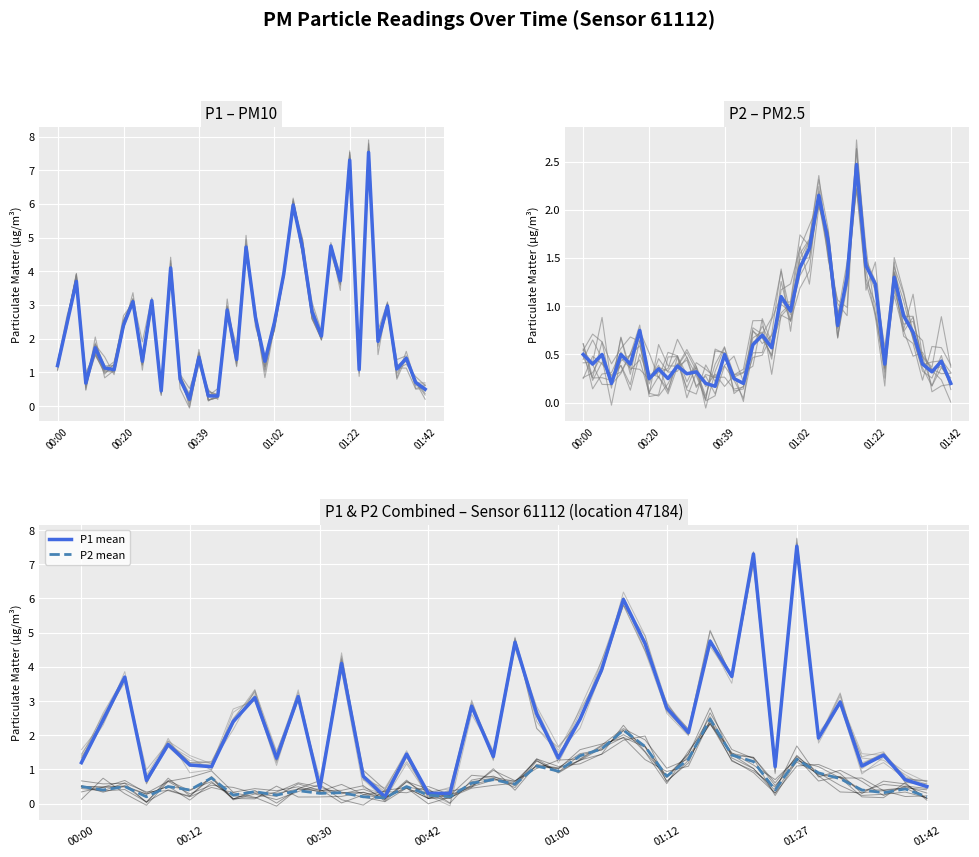

Reading left to right, transcribe all the data shown in this chart.

P1 – PM10 mean: 1.2	2.5	3.7	0.7	1.7	1.1	1.1	2.4	3.1	1.3	3.1	0.5	4.1	0.8	0.2	1.4	0.3	0.3	2.9	1.4	4.7	2.6	1.3	2.5	3.9	6.0	4.7	2.8	2.1	4.8	3.7	7.3	1.1	7.5	1.9	3.0	1.1	1.4	0.7	0.5
P2 – PM2.5 mean: 0.5	0.4	0.5	0.2	0.5	0.4	0.8	0.2	0.3	0.2	0.4	0.3	0.3	0.2	0.2	0.5	0.2	0.2	0.6	0.7	0.6	1.1	0.9	1.4	1.6	2.1	1.7	0.8	1.3	2.5	1.4	1.2	0.4	1.3	0.9	0.7	0.4	0.3	0.4	0.2
P1 mean: 1.2	2.5	3.7	0.7	1.7	1.1	1.1	2.4	3.1	1.3	3.1	0.5	4.1	0.8	0.2	1.4	0.3	0.3	2.9	1.4	4.7	2.6	1.3	2.5	3.9	6.0	4.7	2.8	2.1	4.8	3.7	7.3	1.1	7.5	1.9	3.0	1.1	1.4	0.7	0.5
P2 mean: 0.5	0.4	0.5	0.2	0.5	0.4	0.8	0.2	0.3	0.2	0.4	0.3	0.3	0.2	0.2	0.5	0.2	0.2	0.6	0.7	0.6	1.1	0.9	1.4	1.6	2.1	1.7	0.8	1.3	2.5	1.4	1.2	0.4	1.3	0.9	0.7	0.4	0.3	0.4	0.2